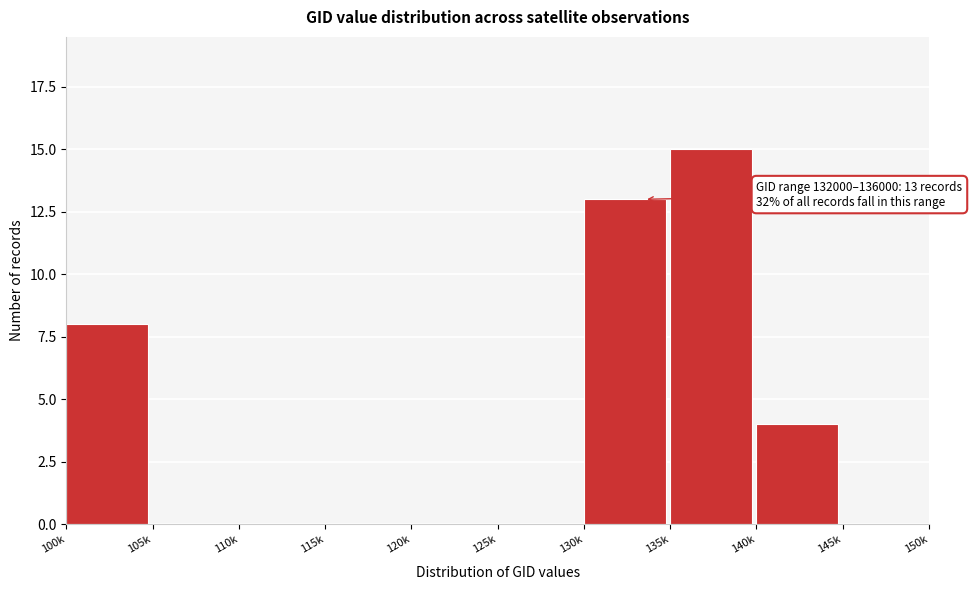

Reading left to right, what are all the values shown in this chart?

100k=8	105k=0	110k=0	115k=0	120k=0	125k=0	130k=13	135k=15	140k=4	145k=0